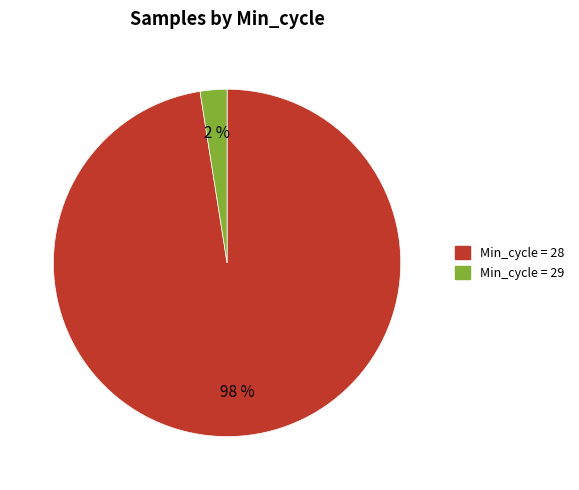

How many slices are in this pie chart?

2